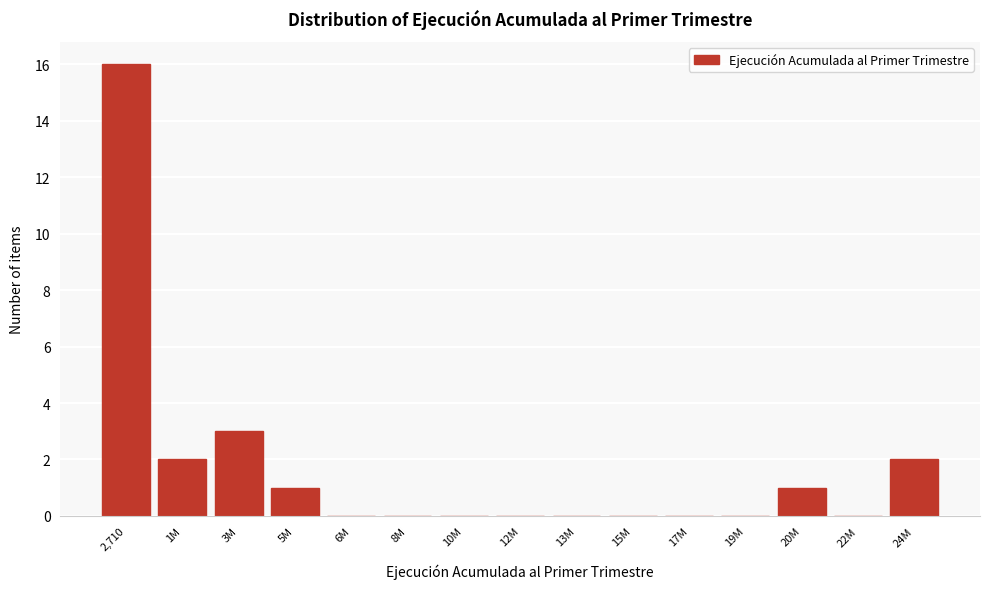

Reading left to right, transcribe all the data shown in this chart.

2,710=16	1M=2	3M=3	5M=1	6M=0	8M=0	10M=0	12M=0	13M=0	15M=0	17M=0	19M=0	20M=1	22M=0	24M=2